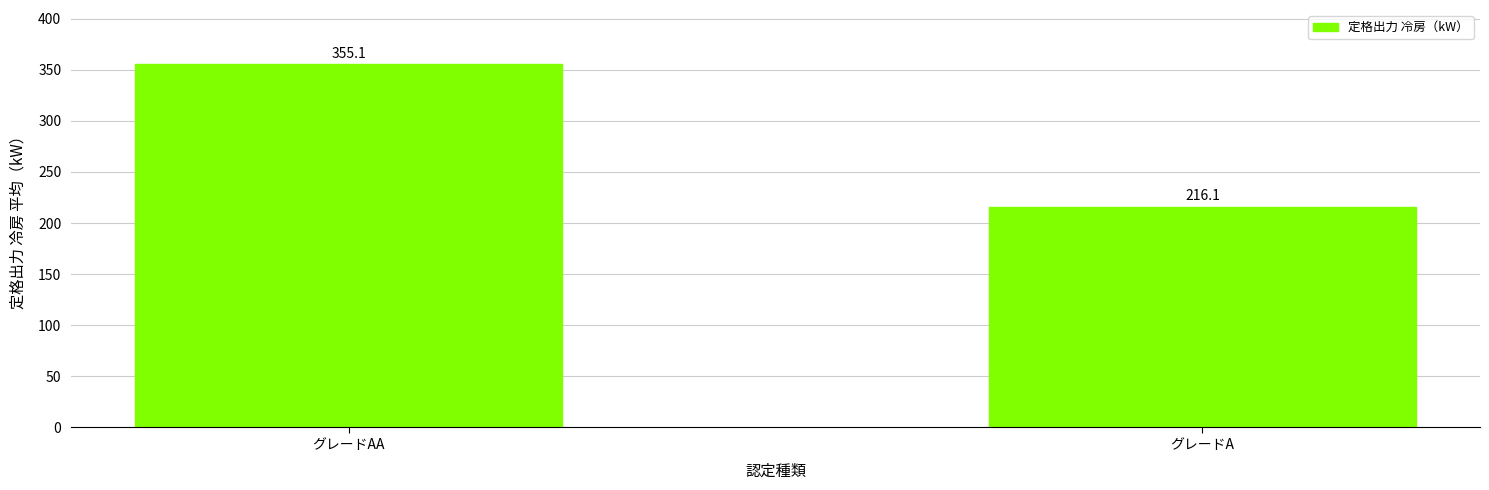

At which label does the data first exceed 355?

グレードAA